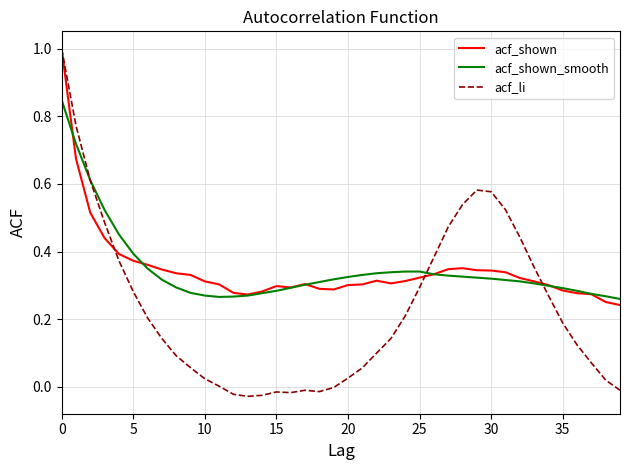

In acf_shown, how many points are higher than both neighbors (excluding endpoints)?

4